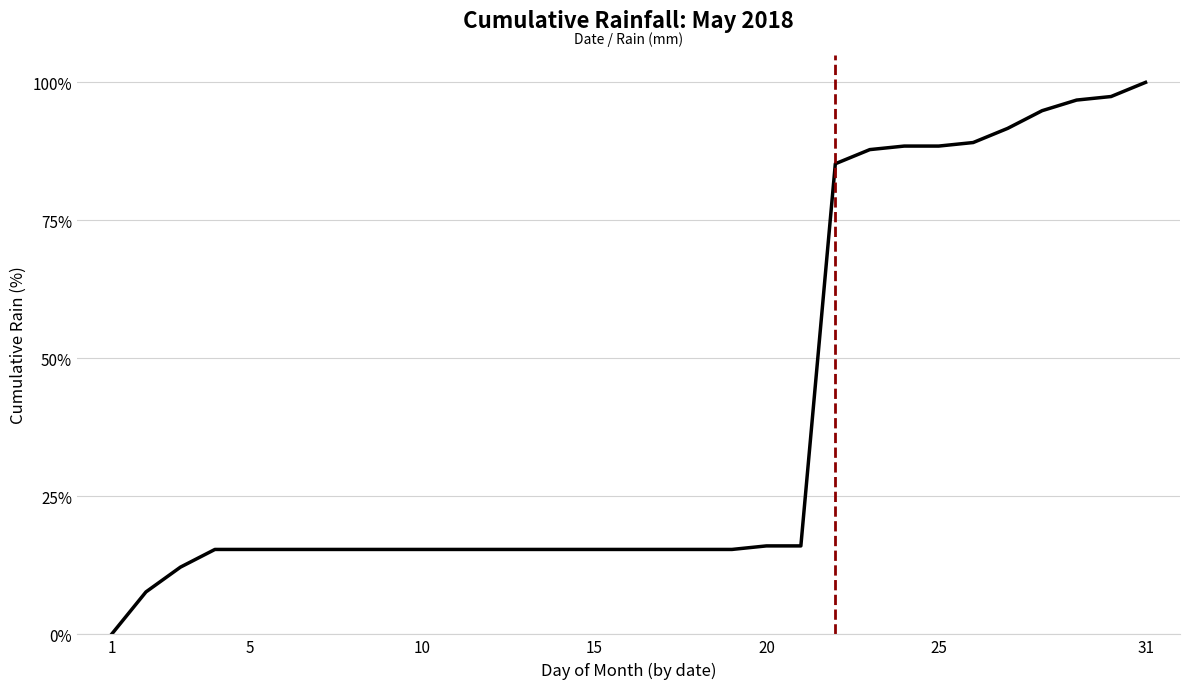

How many positive values are there?

30